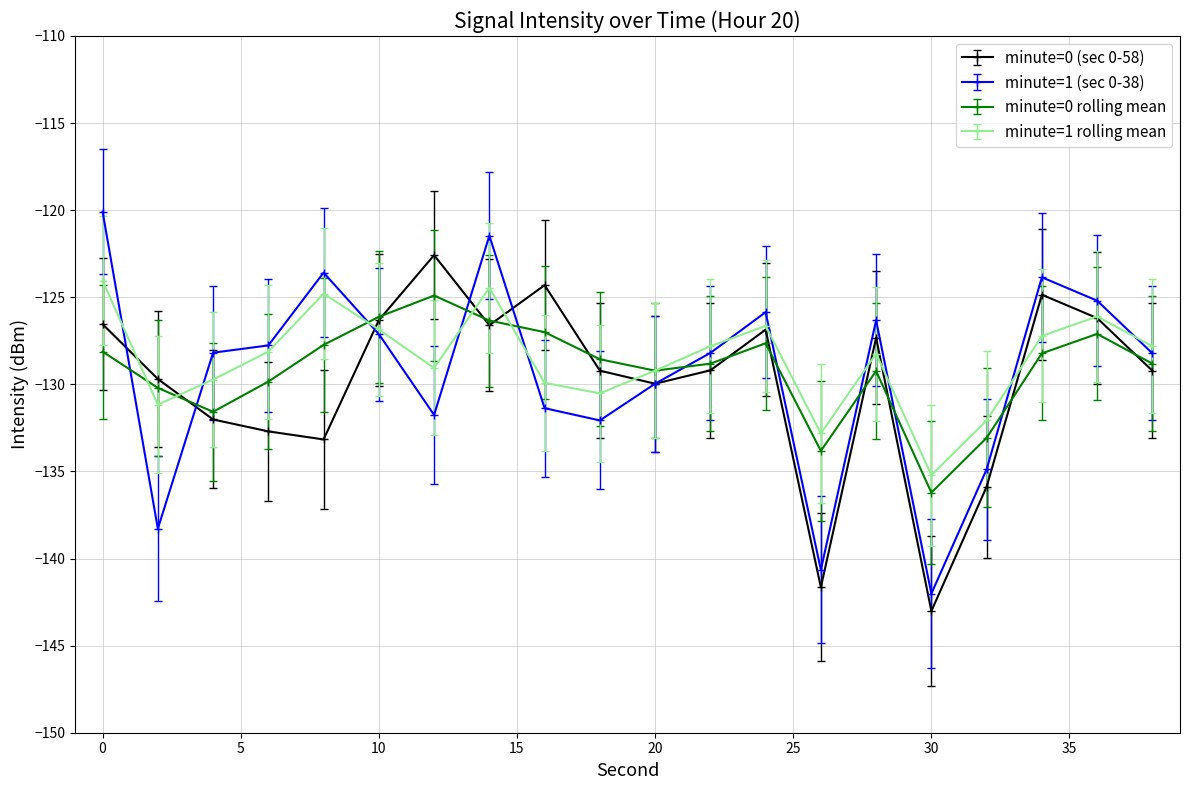

What is the smallest value displayed?

-143.0